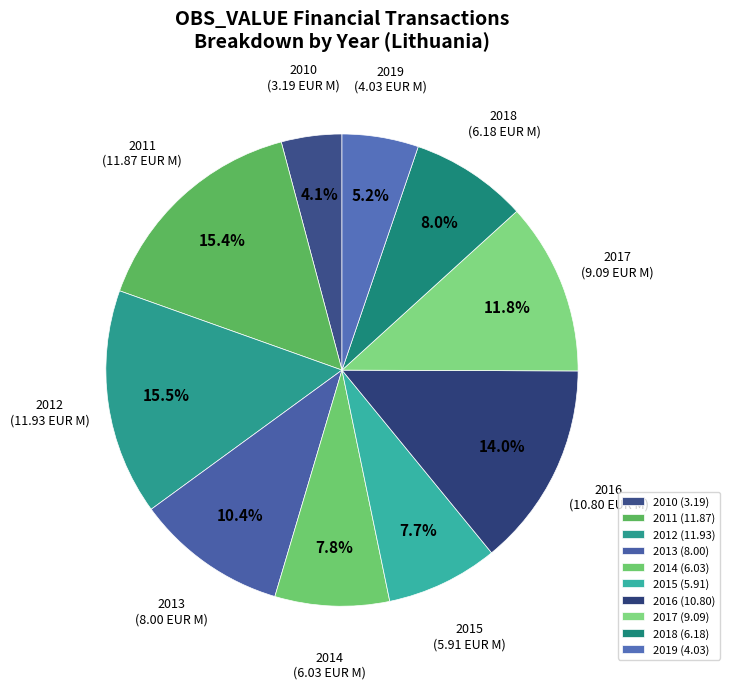

To the nearest percent, what is the difference between the 2013 and 2016 slice percentages?

4%